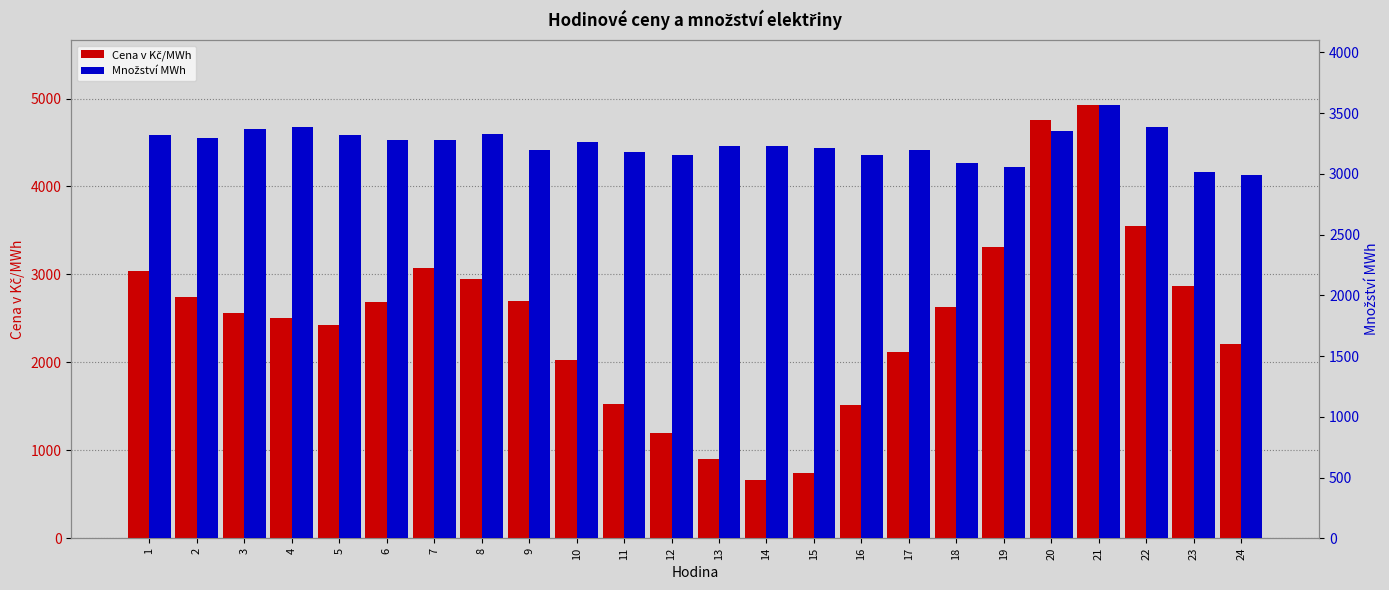

True or false: Množství MWh has a value of 3355.4 at 20.

True